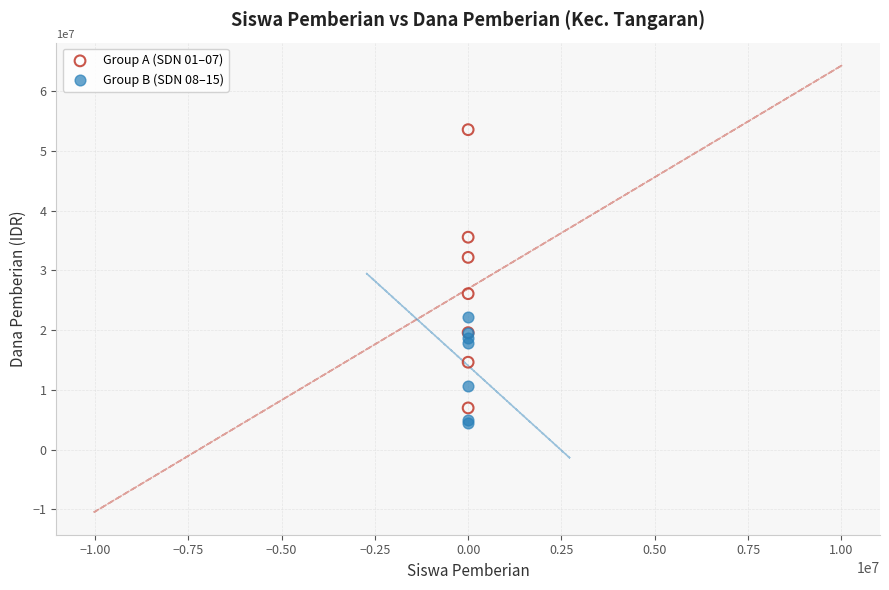

Which series has the widest spread of Y values?

Group A (SDN 01–07)